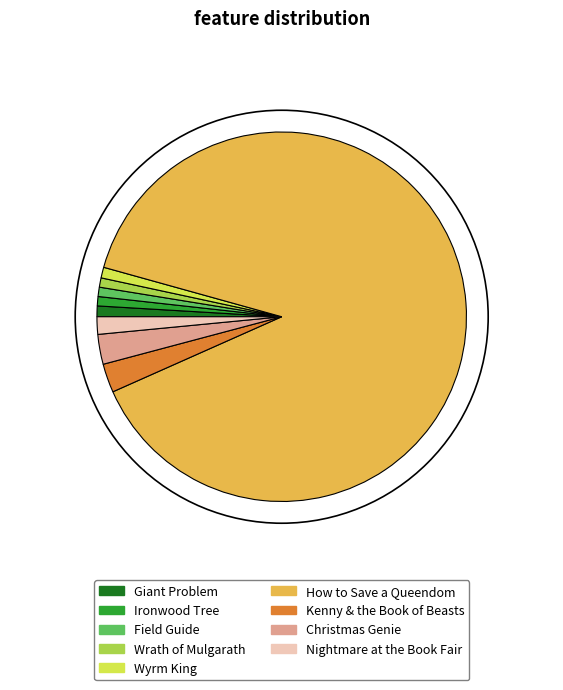

True or false: How to Save a Queendom accounts for 77% of the total.

False